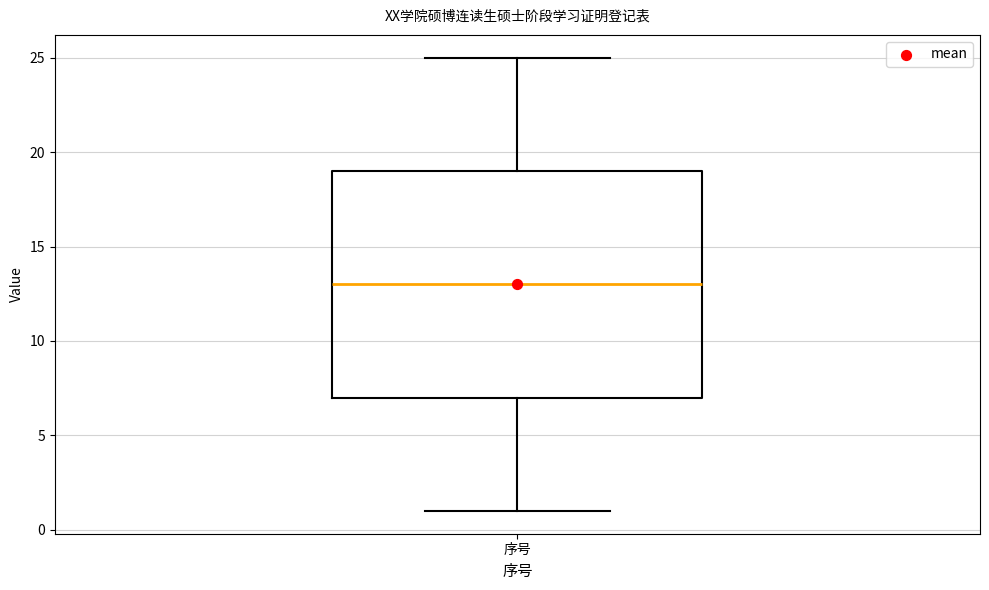

Where is the upper edge of the box for 序号 on the y-axis? The values are not printed on the chart, so give them approximately, as read against the axis.

19